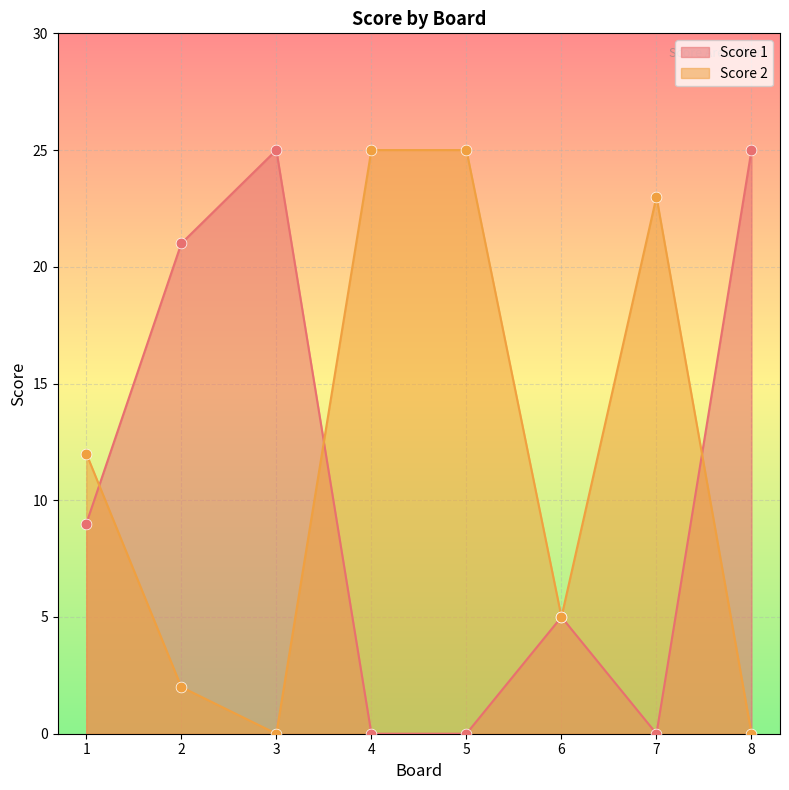

Which series has the largest total across all categories?

Score 2